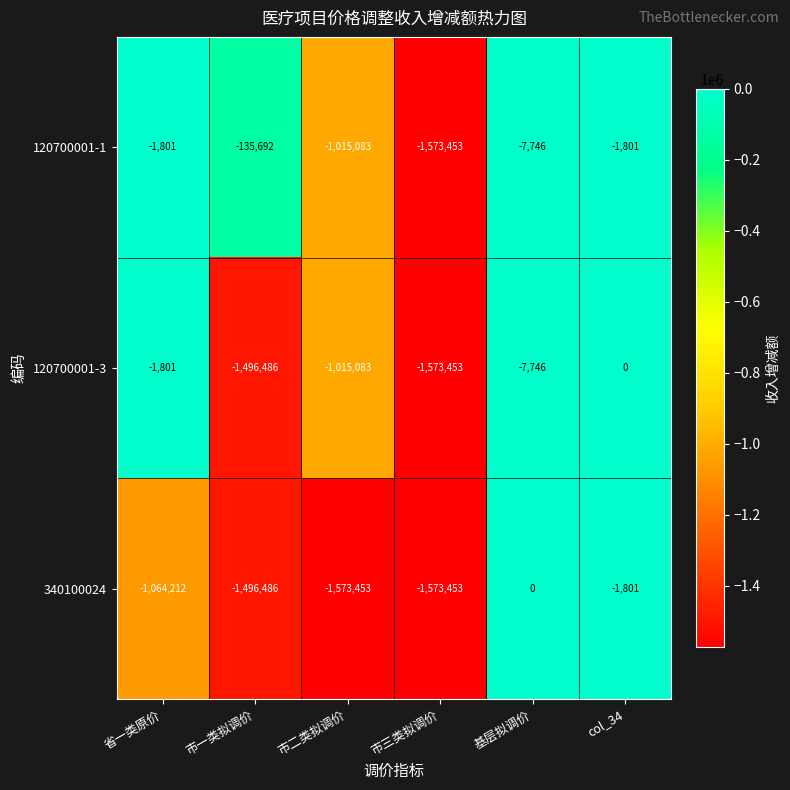

The 120700001-1 series shows -1153 at col_34. True or false?

False